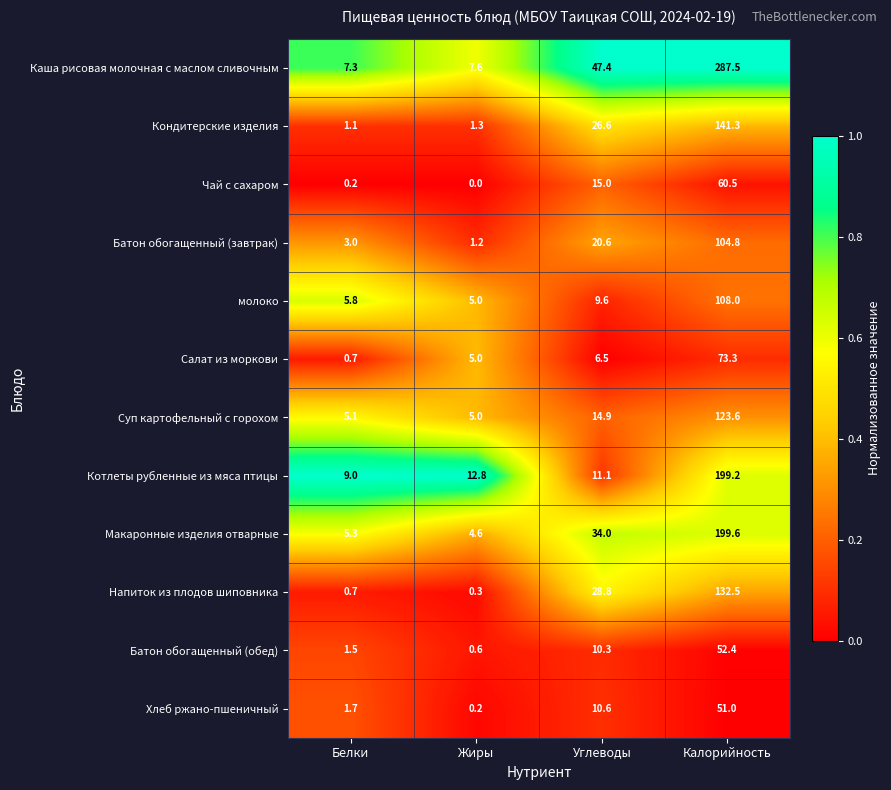

What is the average value of the молоко series?

32.1